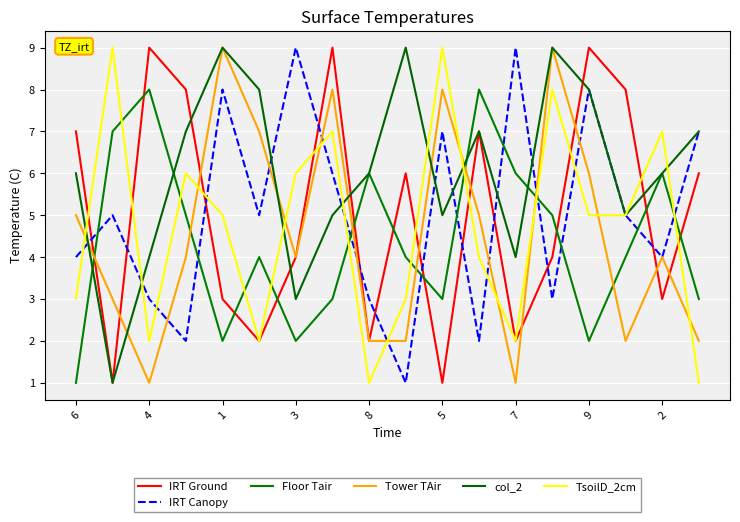

After their last crossing, which series has the higher values: Tower TAir or Floor Tair?

Floor Tair